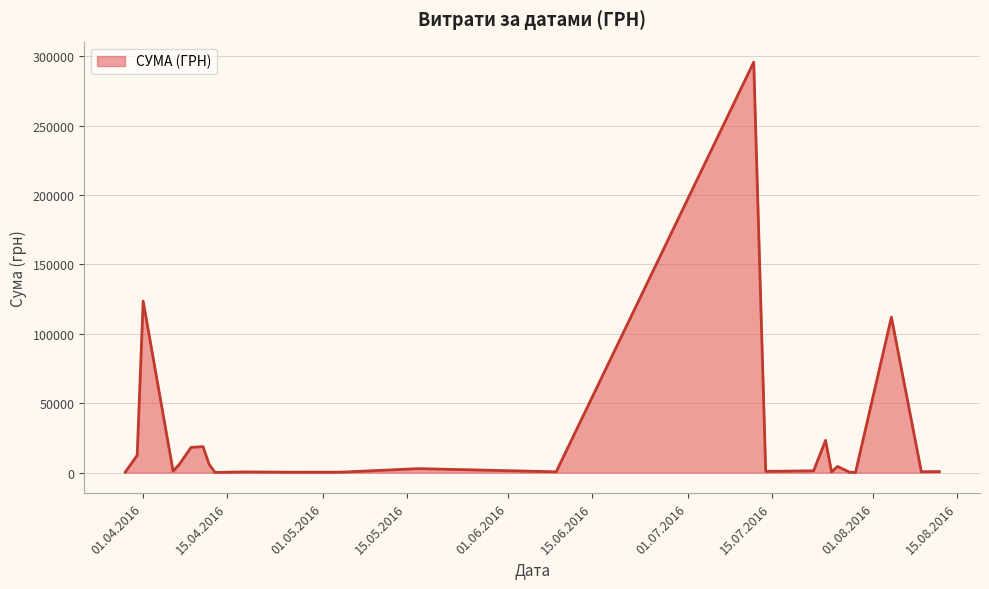

What is the greatest value displayed?

295638.6